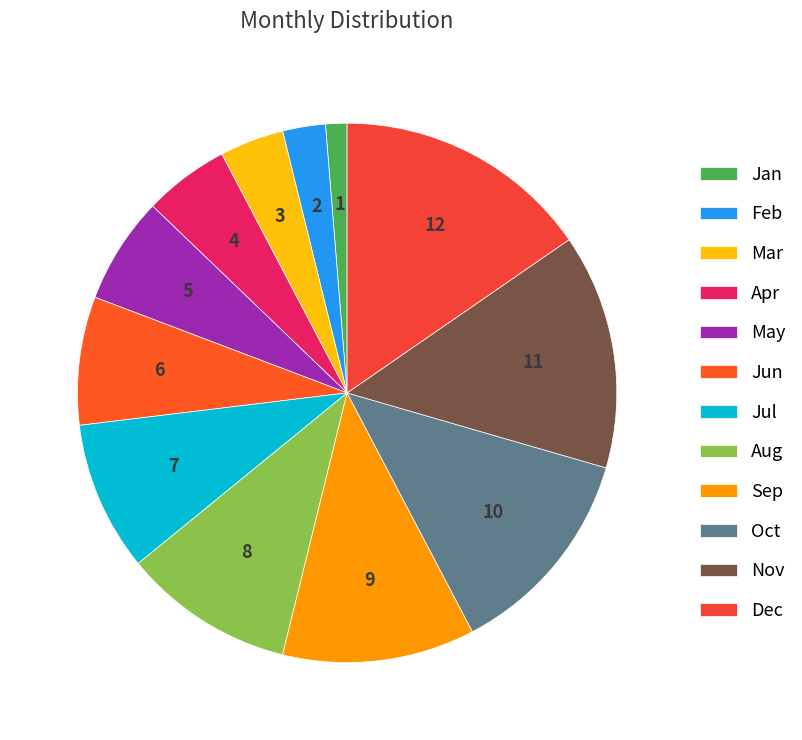

The Jul slice represents 4% of the pie. True or false?

False